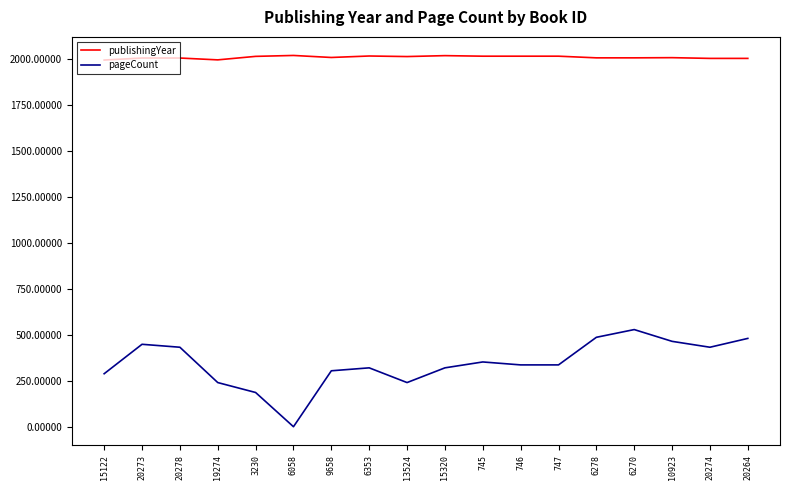

True or false: publishingYear and pageCount cross at least once.

False